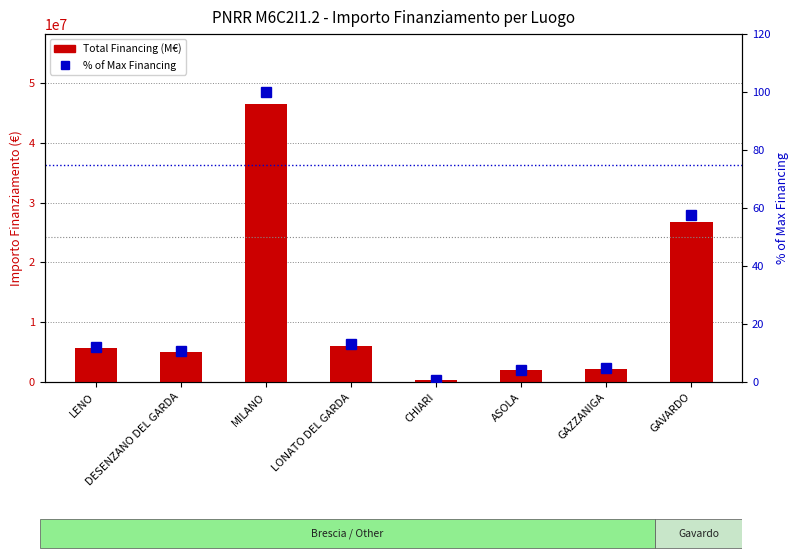

How many values in the Total Financing (M€) series exceed 5636690?

3